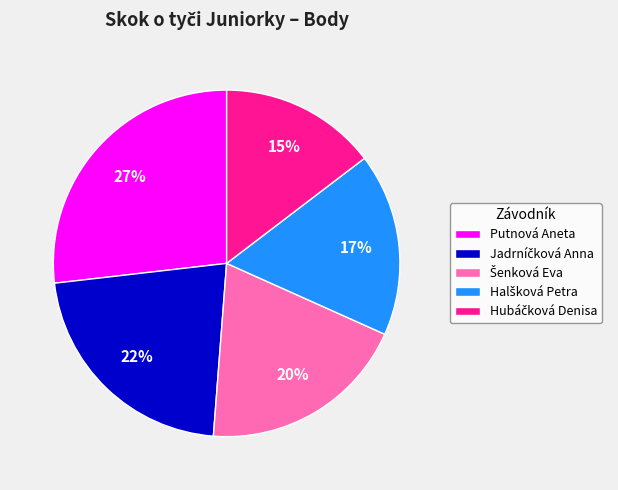

How many segments does this pie chart have?

5